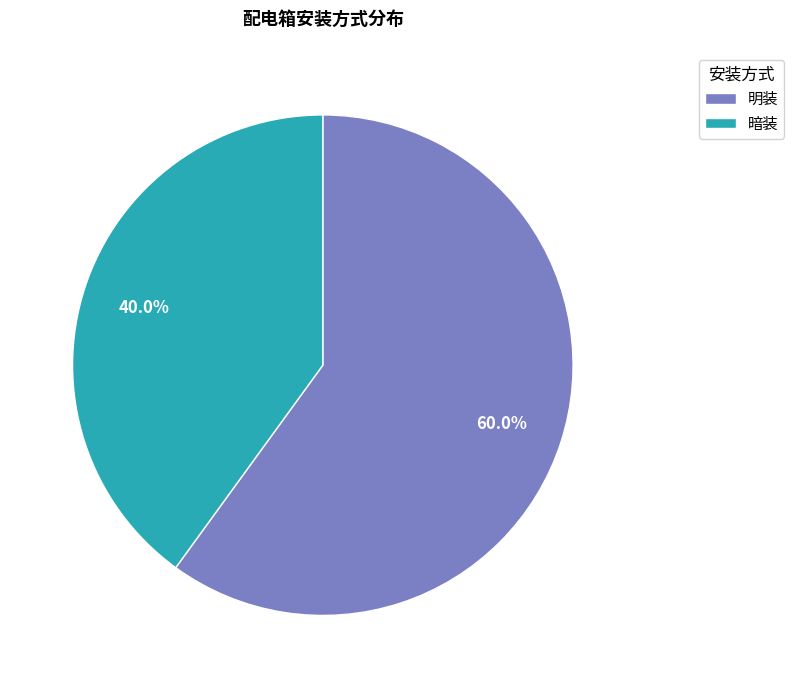

Does 暗装 account for over 50% of the chart?

No